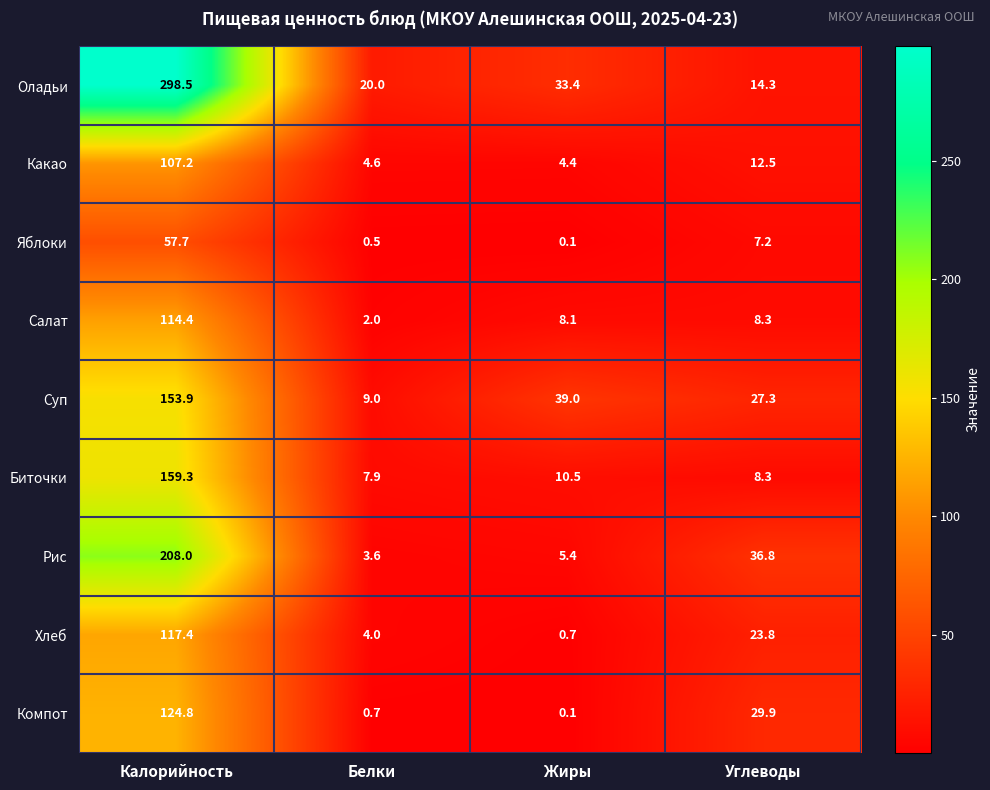

At which label is Суп closest to 81?

Жиры